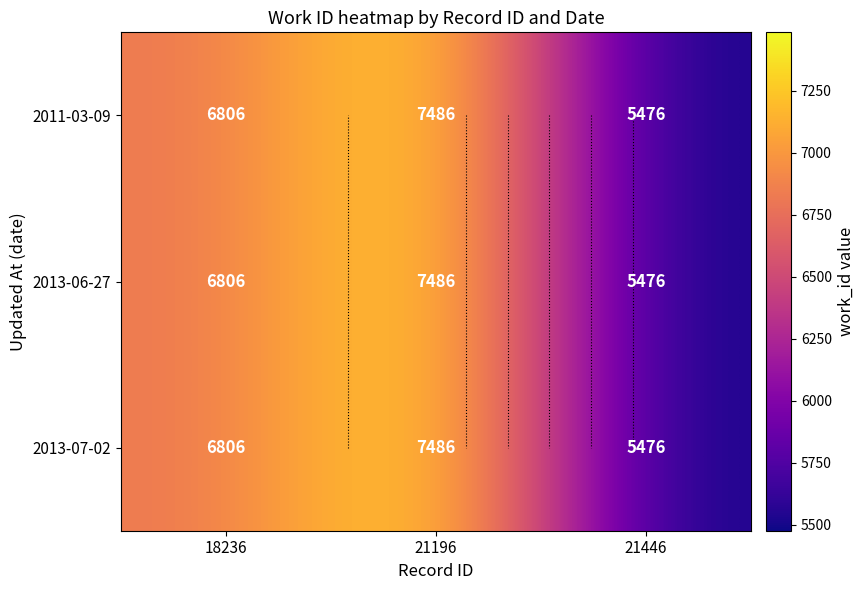

The 2013-06-27 series shows 7823 at 21446. True or false?

False